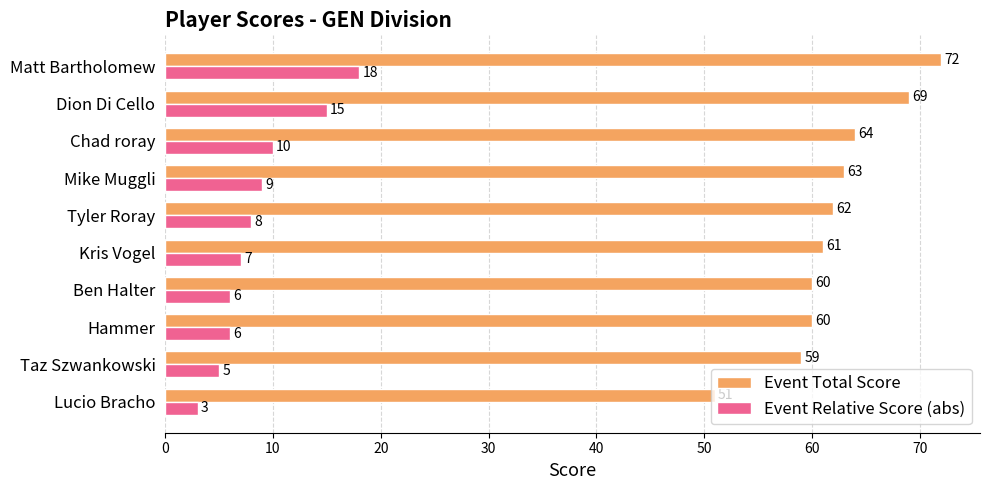

What is the total value across all series at Kris Vogel?

68